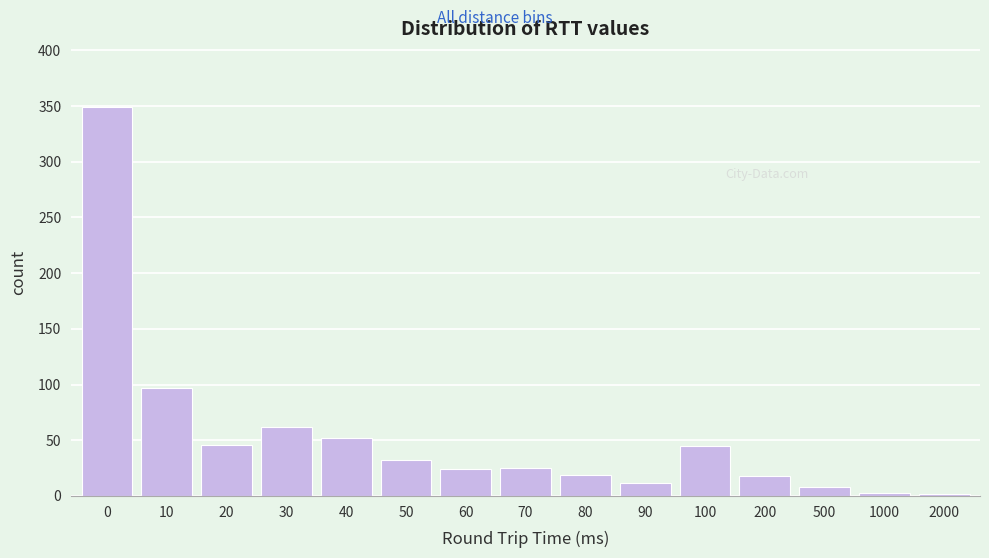

What is the difference between the second highest and minimum values?

95